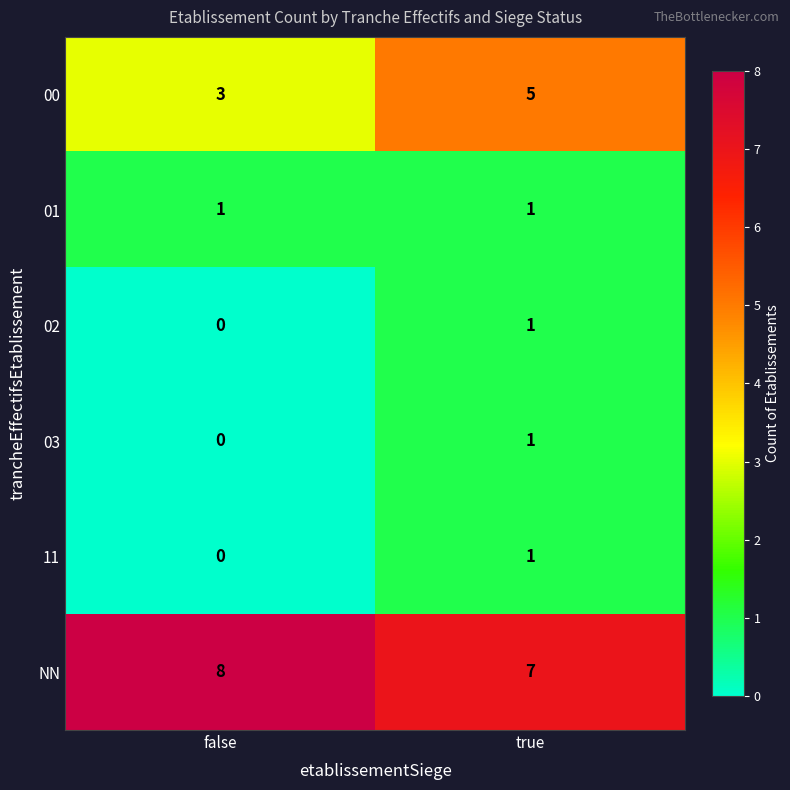

What is the total value across all series at true?

16